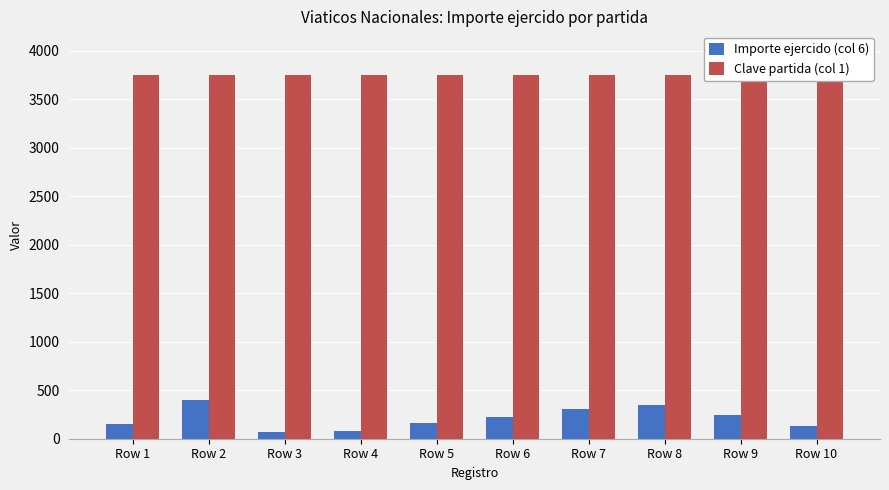

The Clave partida (col 1) series shows 3751 at Row 2. True or false?

True